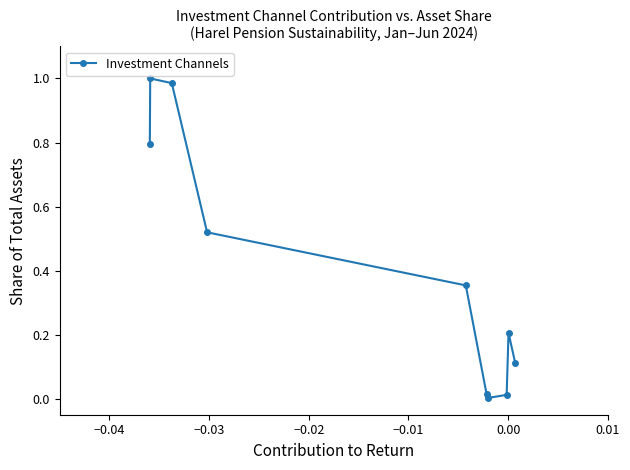

What is the sum of all values?

4.0